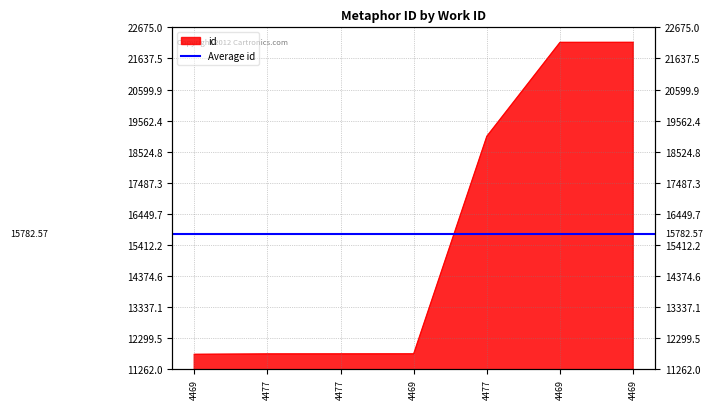

Reading right to left, list all the values displayed in this chart.

4469=22175	4469=22174	4477=19039	4469=11777	4477=11776	4477=11775	4469=11762